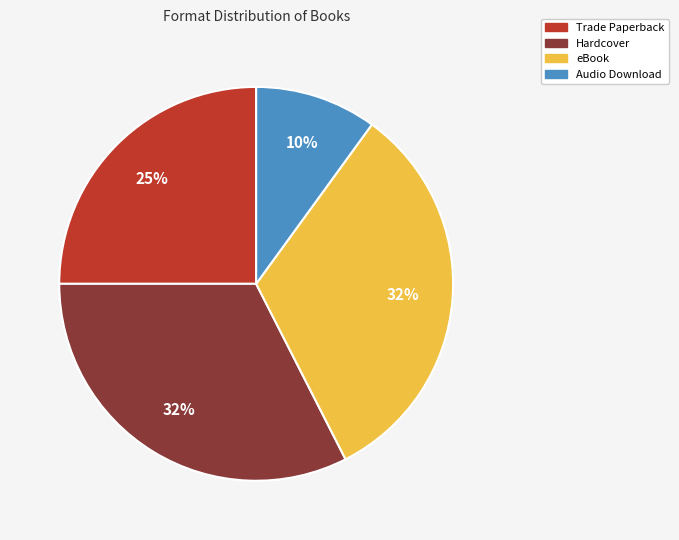

Is the sum of Audio Download and eBook greater than half?

No